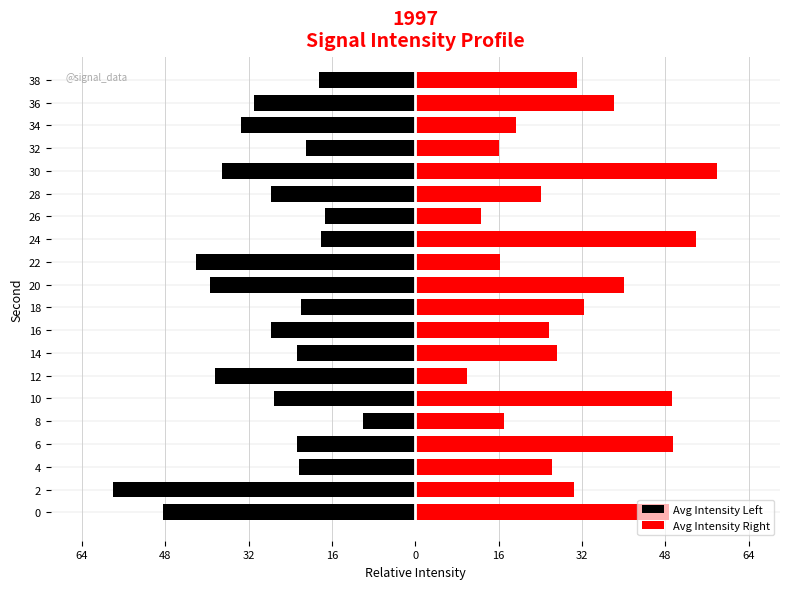

Reading right to left, what are all the values shown in this chart?

Avg Intensity Left: -18.4	-31.0	-33.5	-21.0	-37.0	-27.8	-17.3	-18.1	-42.2	-39.4	-22.0	-27.8	-22.8	-38.5	-27.1	-10.0	-22.7	-22.3	-58.0	-48.5
Avg Intensity Right: 31.1	38.1	19.4	16.1	58.0	24.2	12.7	53.8	16.2	40.1	32.3	25.7	27.2	10.0	49.2	17.0	49.5	26.3	30.4	48.8